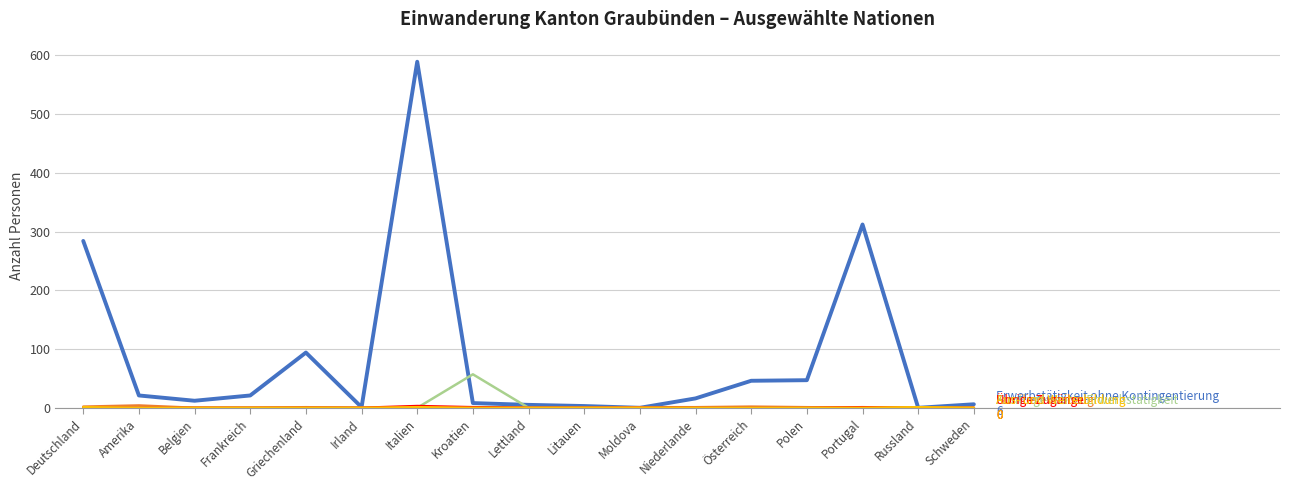

At which category is the sum across all series the highest?

Italien